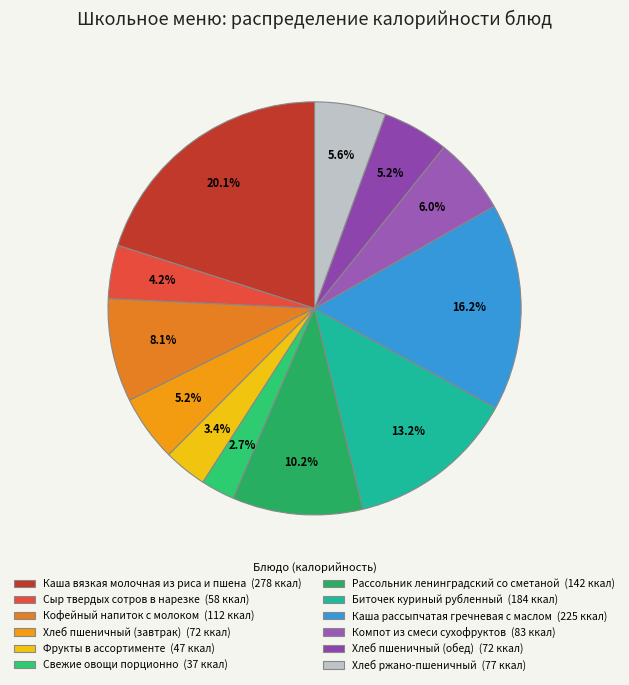

Count the number of slices in the pie.

12